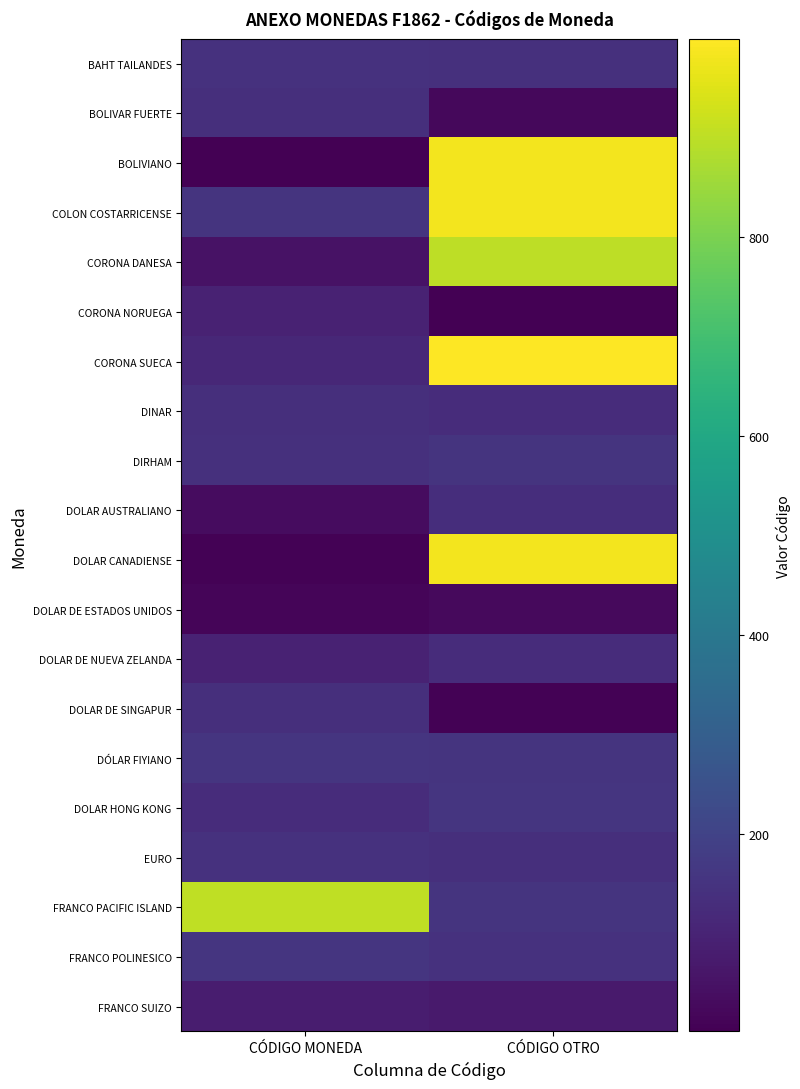

At how many categories does at least one series exceed 96?

2